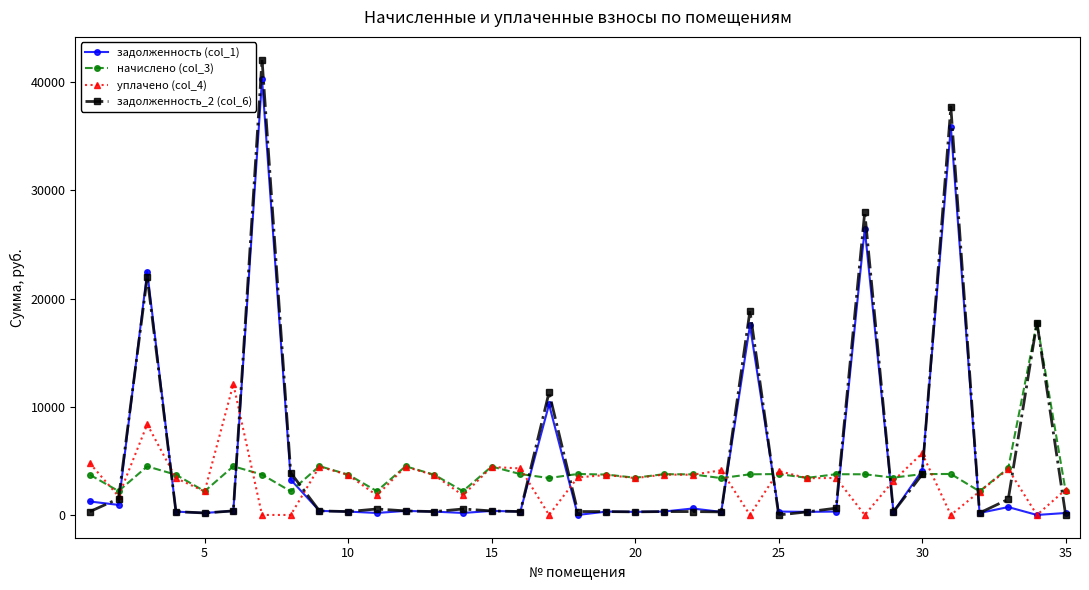

How many data points does each series have?

35